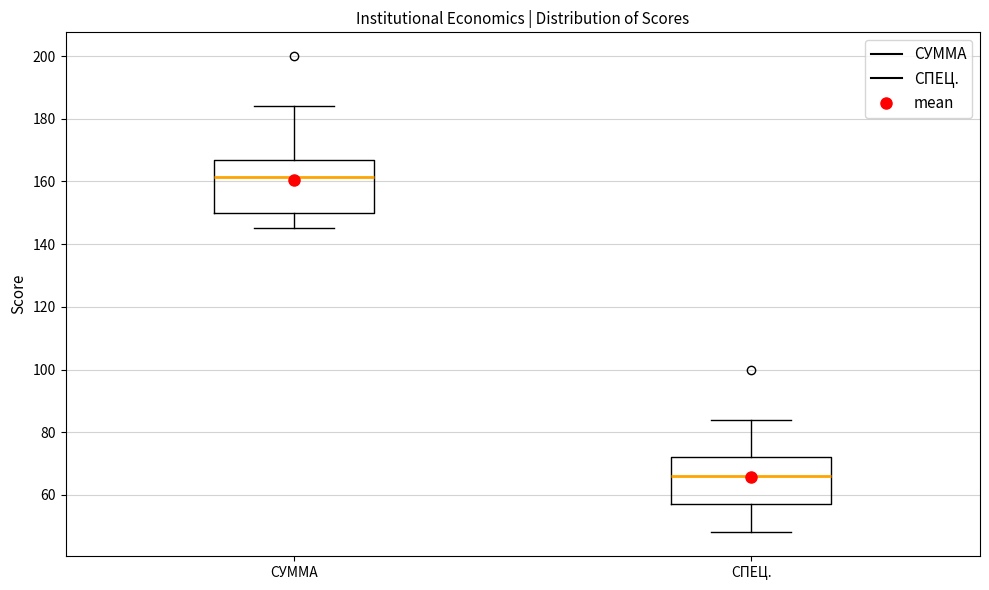

Reading left to right, transcribe this box plot: for each box, give where its median line is, the range the box spans, and where its two whiskers end, as read against the y-axis. The values are not printed on the chart, so give them approximately, as read against the axis.

СУММА: median 162, box 150 to 166, whiskers 146 to 184
СПЕЦ.: median 66, box 58 to 72, whiskers 48 to 84